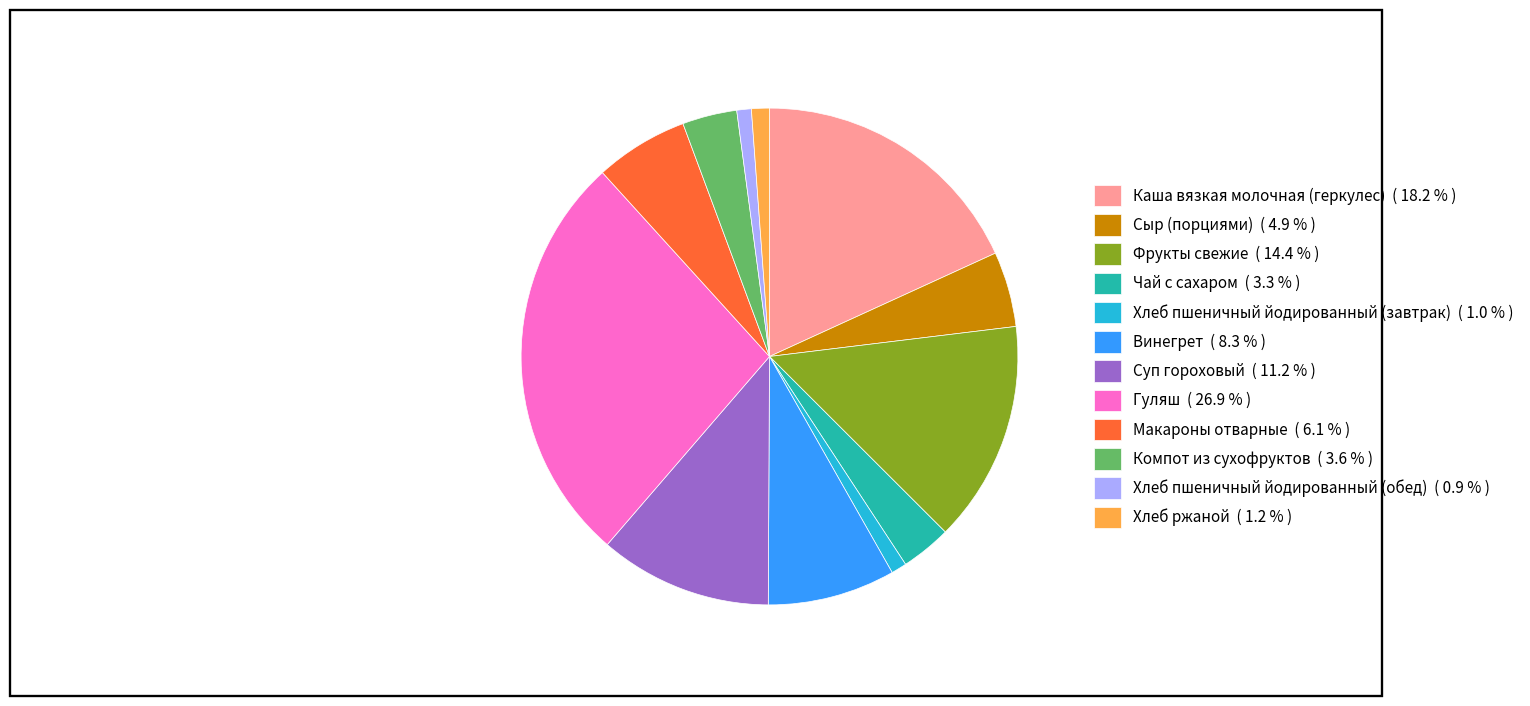

Is there a majority slice in this chart?

No